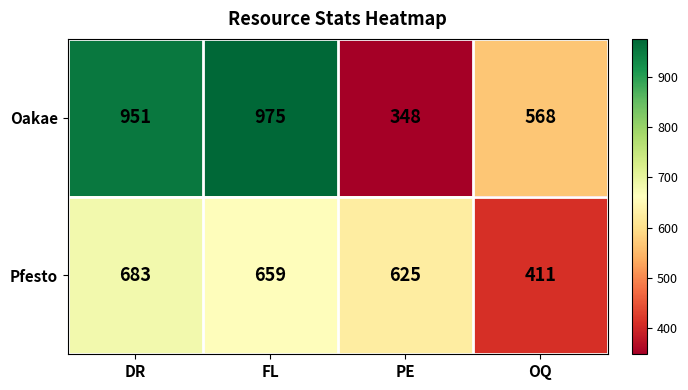

How many distinct data groups are displayed?

2